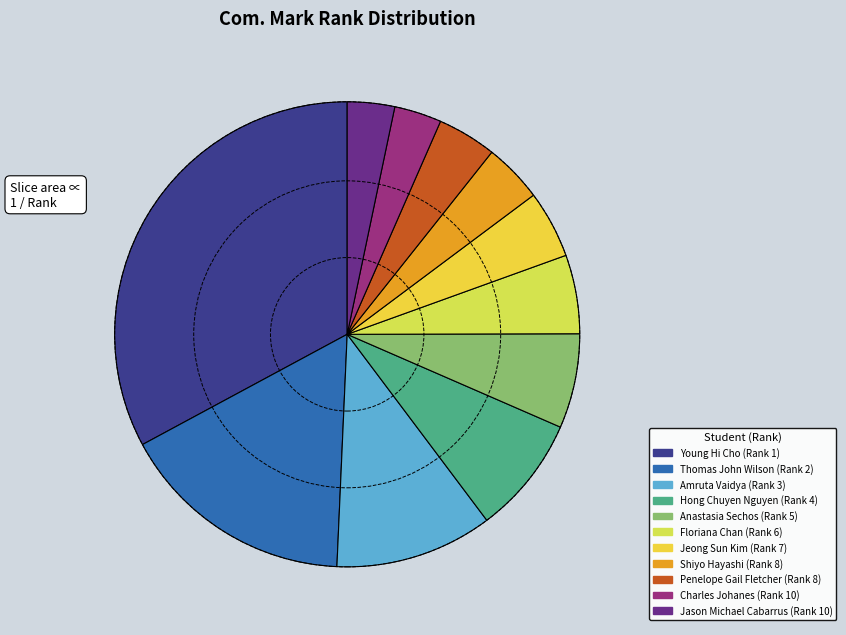

How many slices are in this pie chart?

11